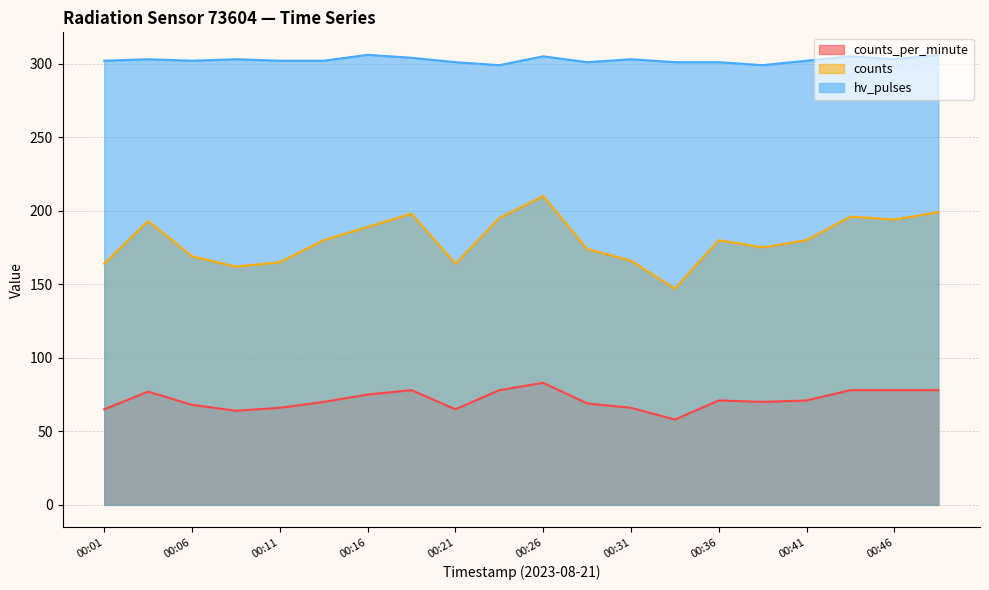

Between 00:38 and 00:43, which is larger?

00:43